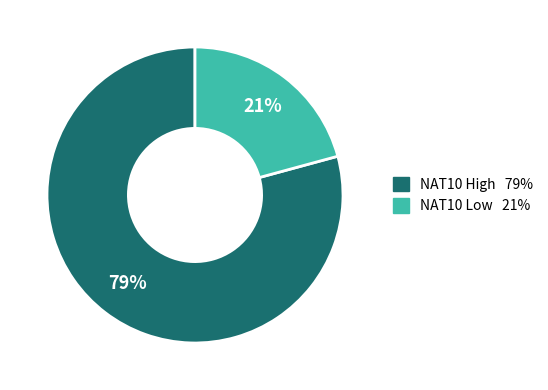

How many segments does this pie chart have?

2